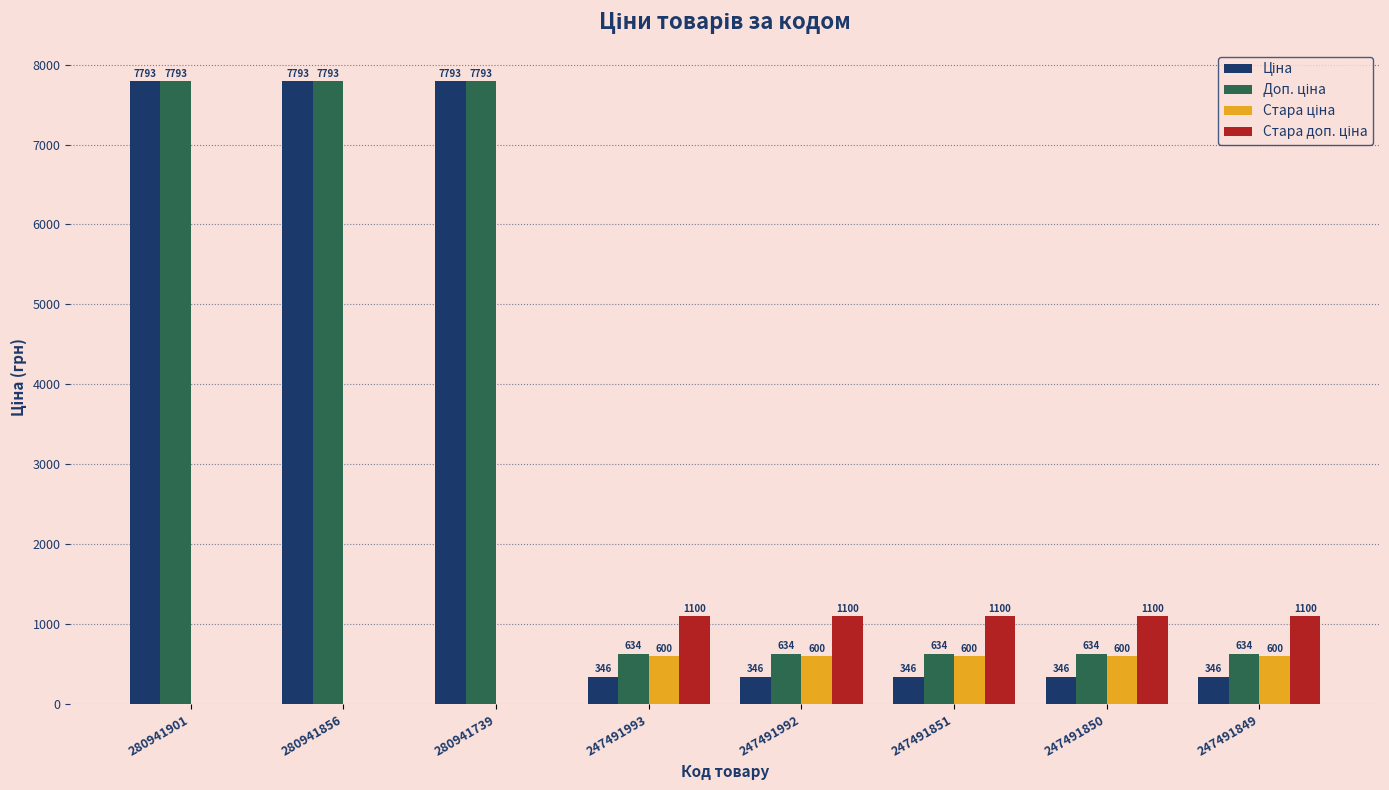

At which label does Стара доп. ціна reach its peak?

247491993